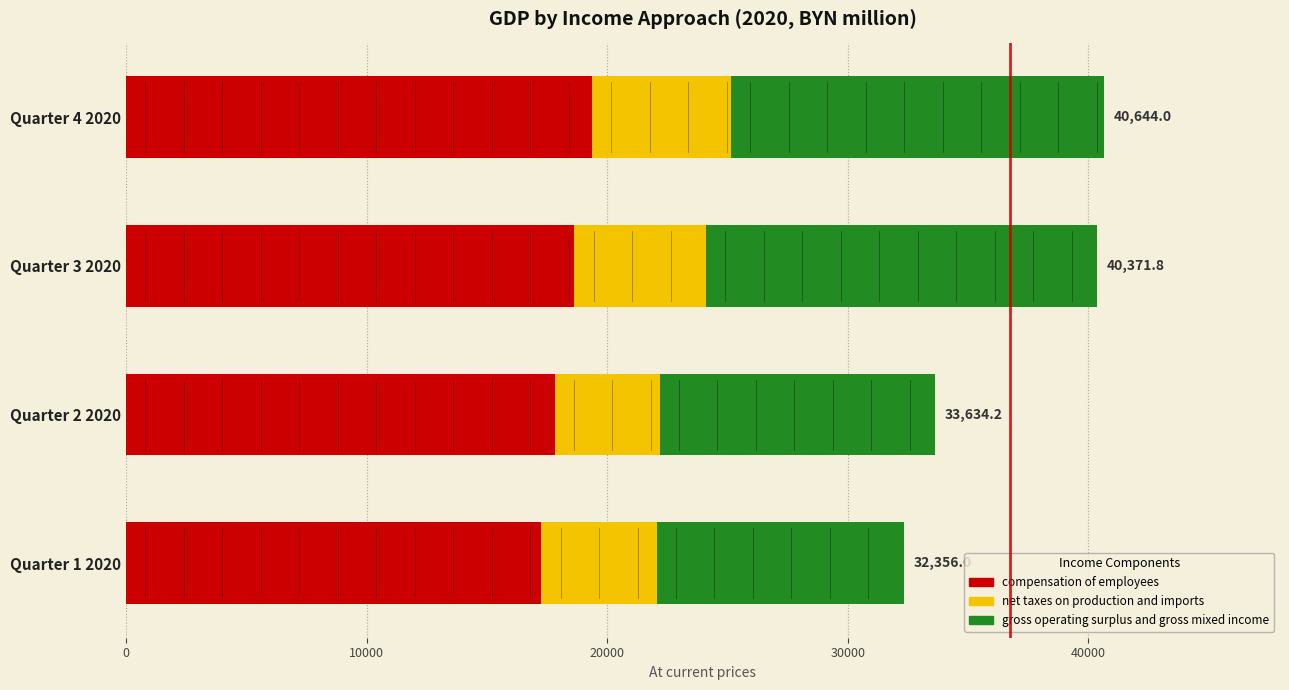

What is the total value across all series at Quarter 3 2020?

40371.8